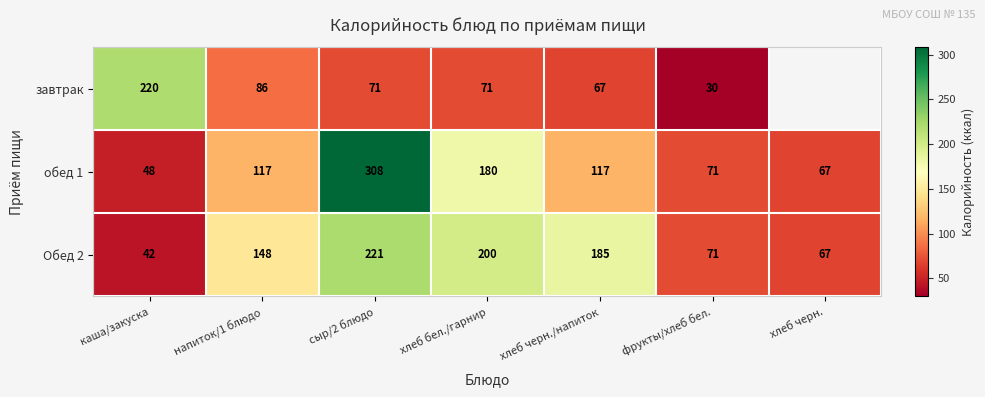

The value of Обед 2 at каша/закуска is 63.1. True or false?

False